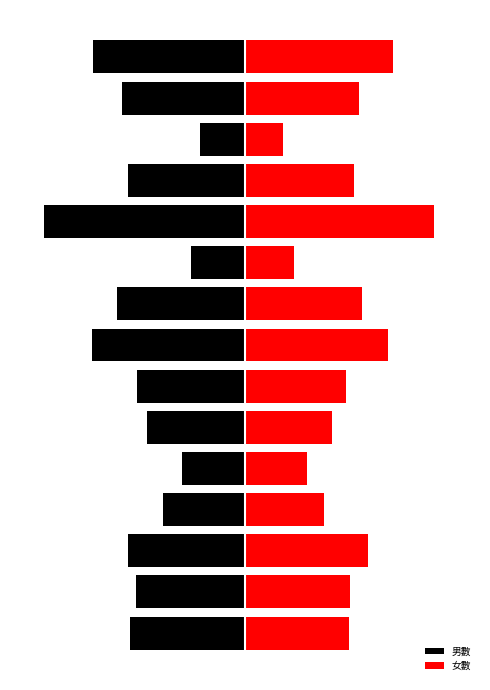

List the series in order of their overall mean, highest first.

女數, 男數